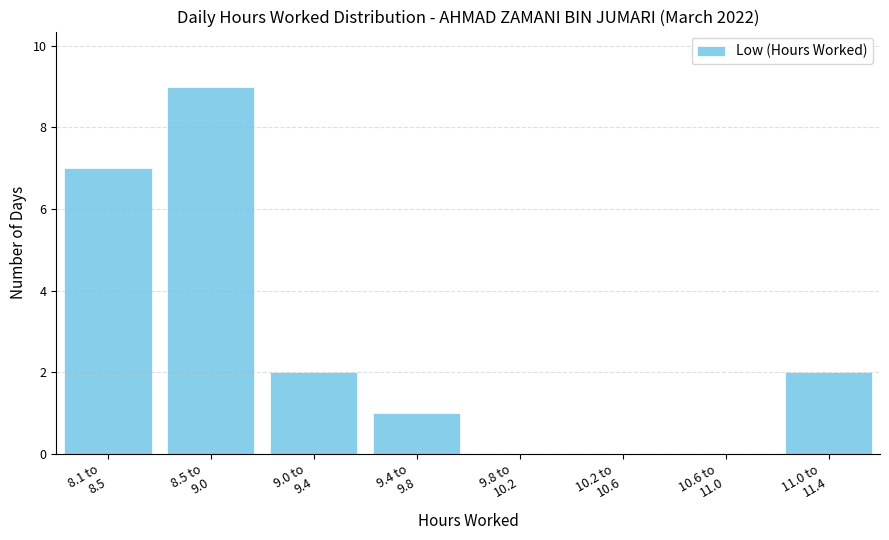

What is the greatest value displayed?

9